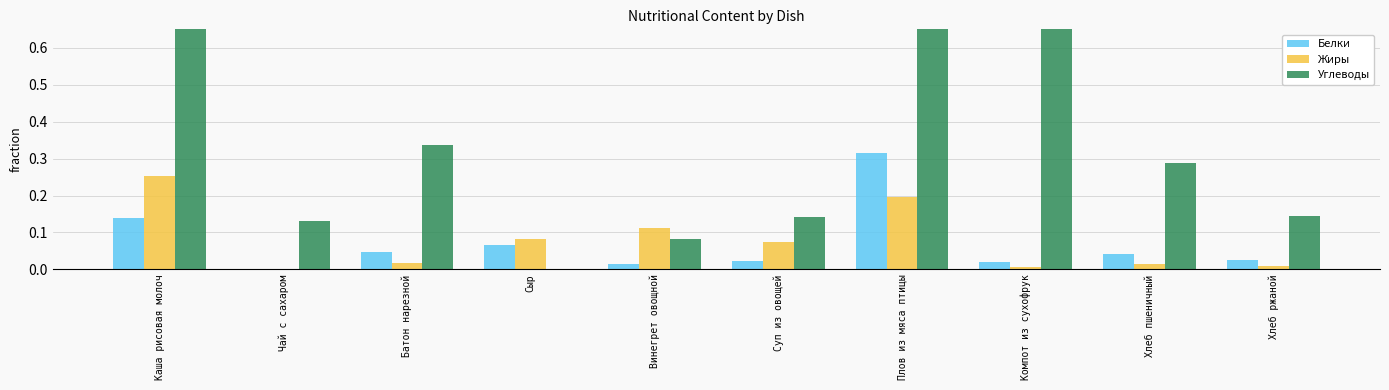

What is the spread (max minus min) of values at Винегрет овощной?

0.1